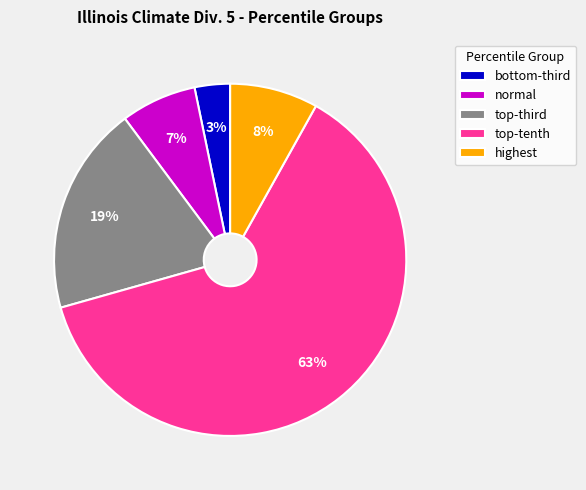

Is there a majority slice in this chart?

Yes